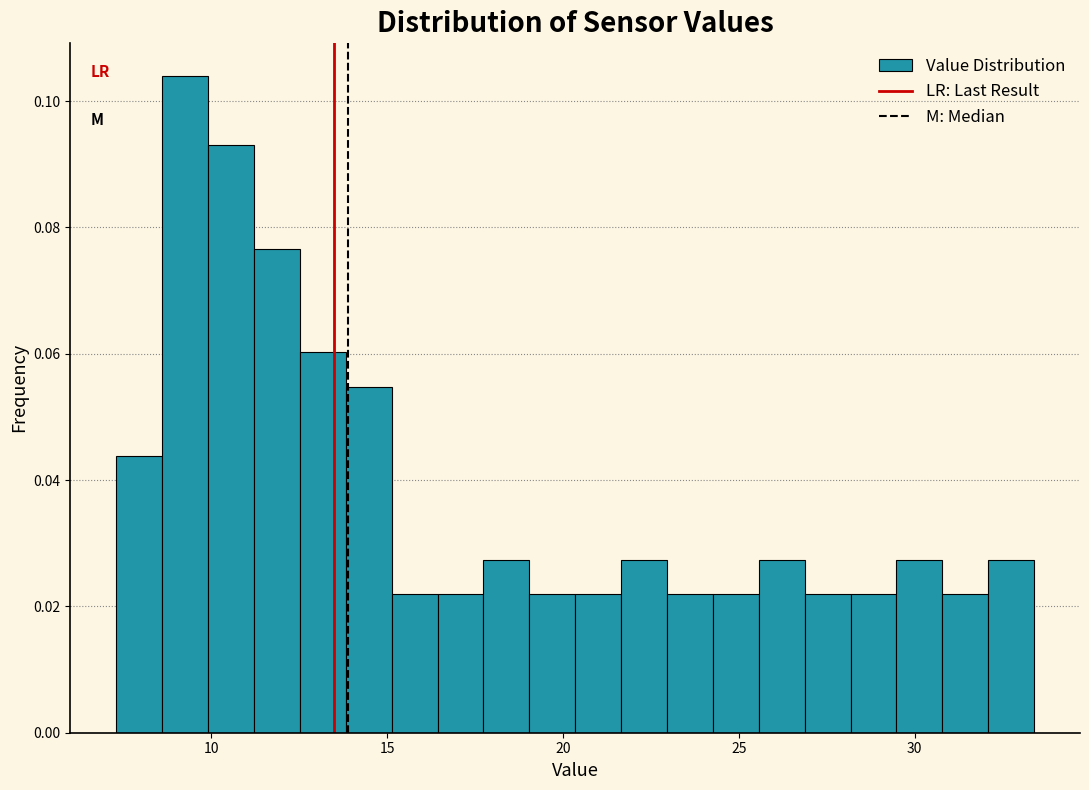

Around what value on the x-axis is the tallest bar? Give the approximate position of its centre, as read against the axis.

9.5